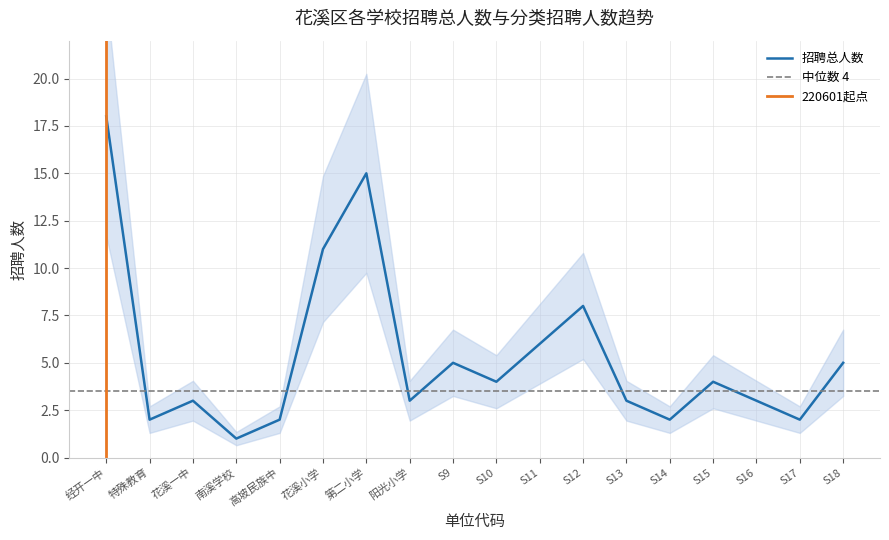

Is it true that 招聘总人数 equals 6 at S11?

True